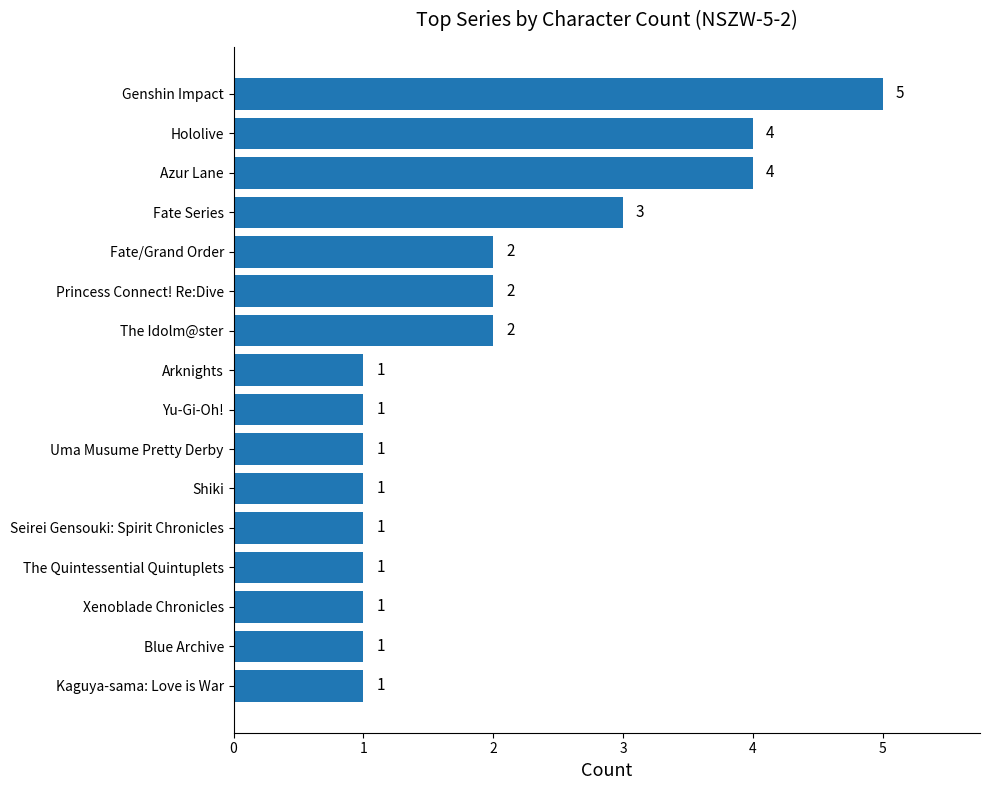

Which has a higher value, Genshin Impact or Hololive?

Genshin Impact